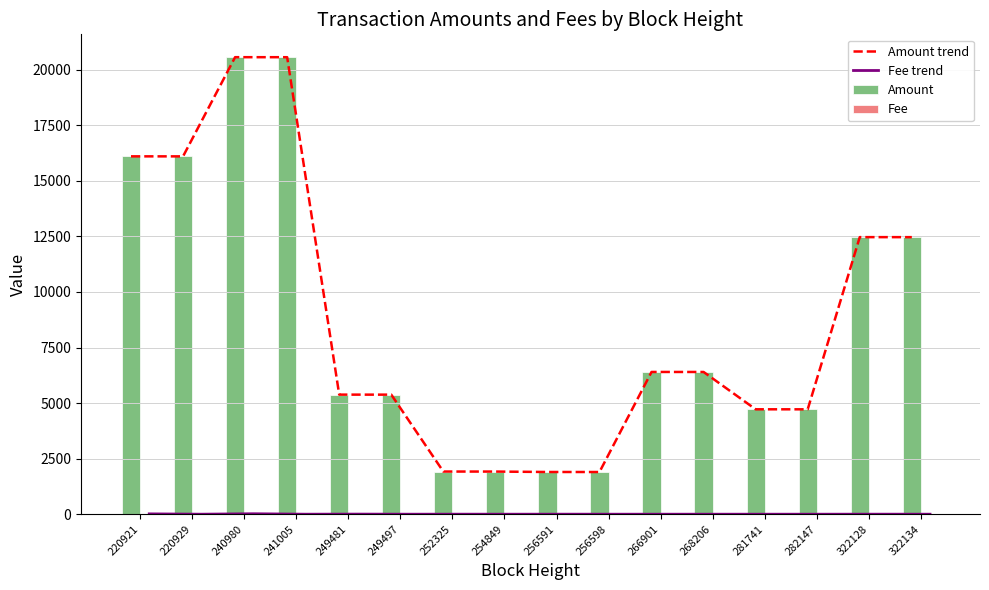

Reading left to right, extract all data points from this chart.

Amount trend: 16099	16098	20560	20559	5380	5379	1920	1919	1900	1899	6400	6399	4720	4719	12465	12464
Fee trend: 16	1	21	1	5	1	2	1	2	1	1	1	1	1	2	1
Amount: 16099	16098	20560	20559	5380	5379	1920	1919	1900	1899	6400	6399	4720	4719	12465	12464
Fee: 16	1	21	1	5	1	2	1	2	1	1	1	1	1	2	1